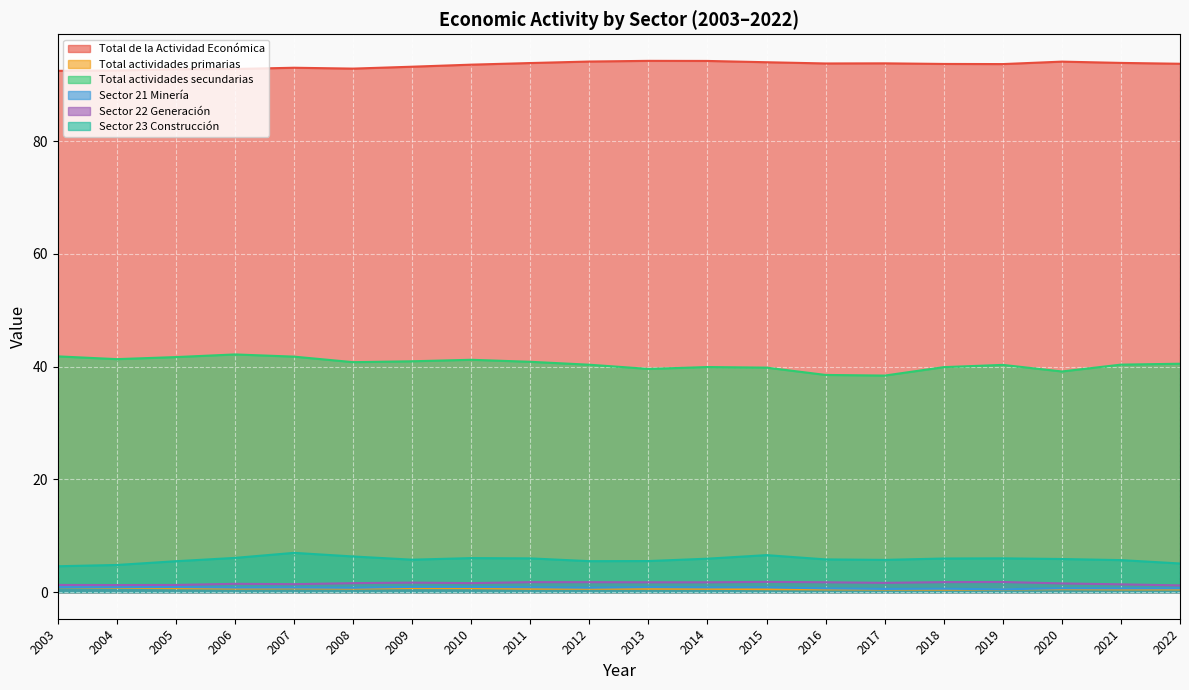

How many interior local peaks does the Sector 21 Minería series have?

7